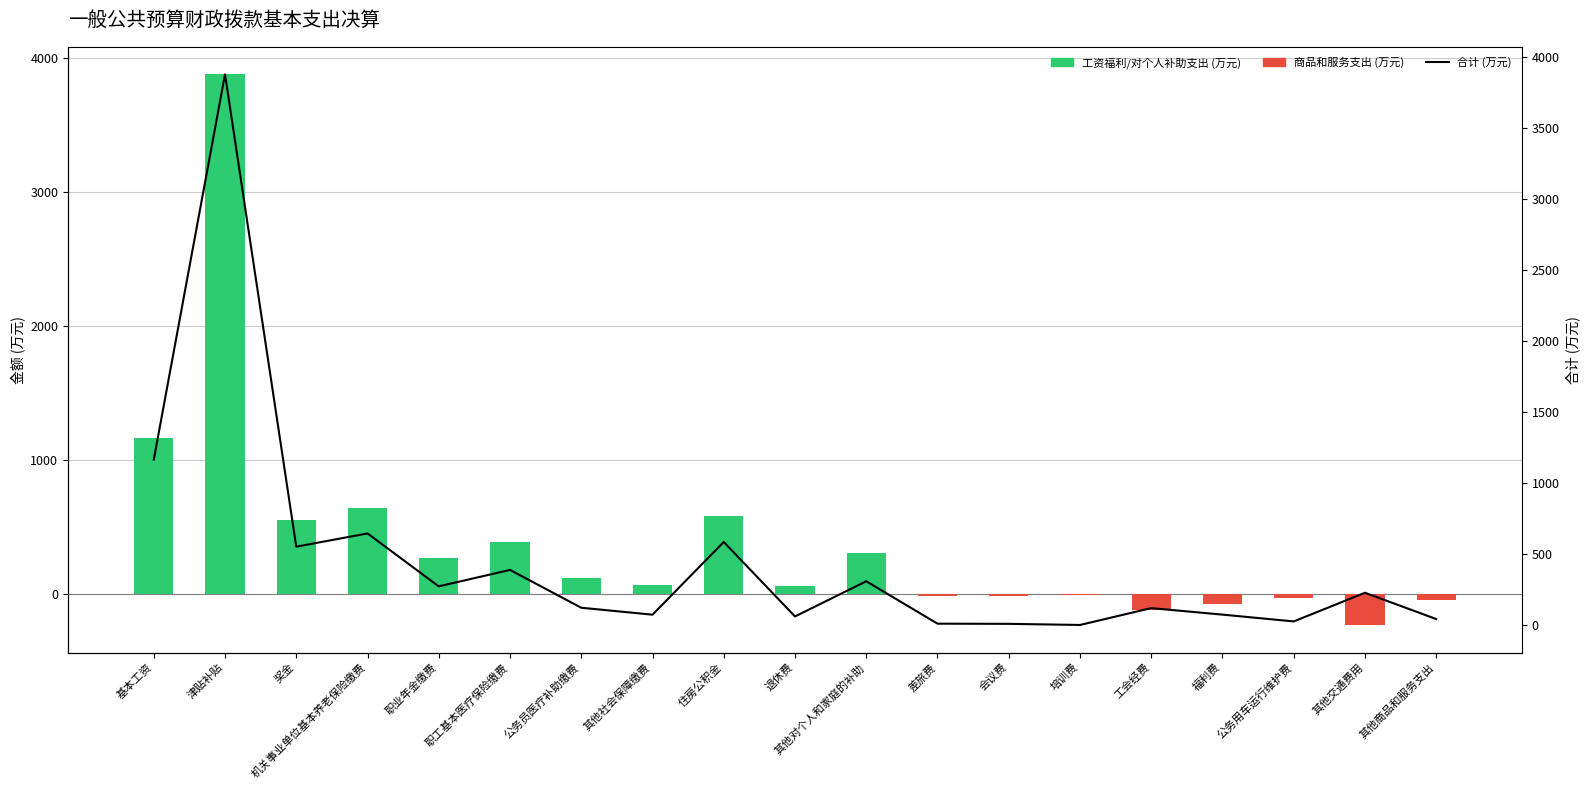

What is the label of the 15th bar from the right?

职业年金缴费